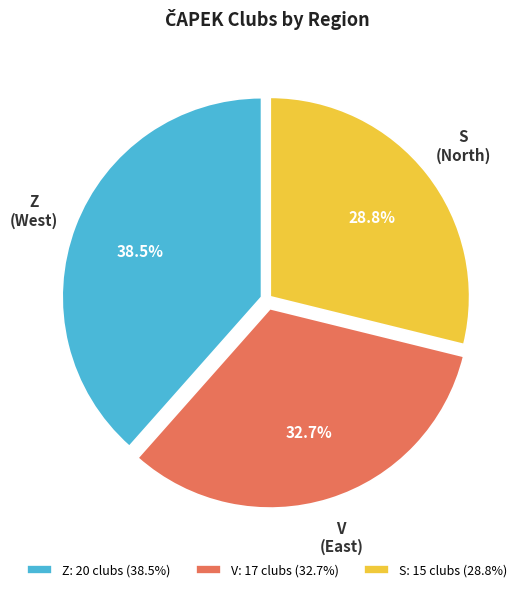

Does Z represent more than half of the total?

No